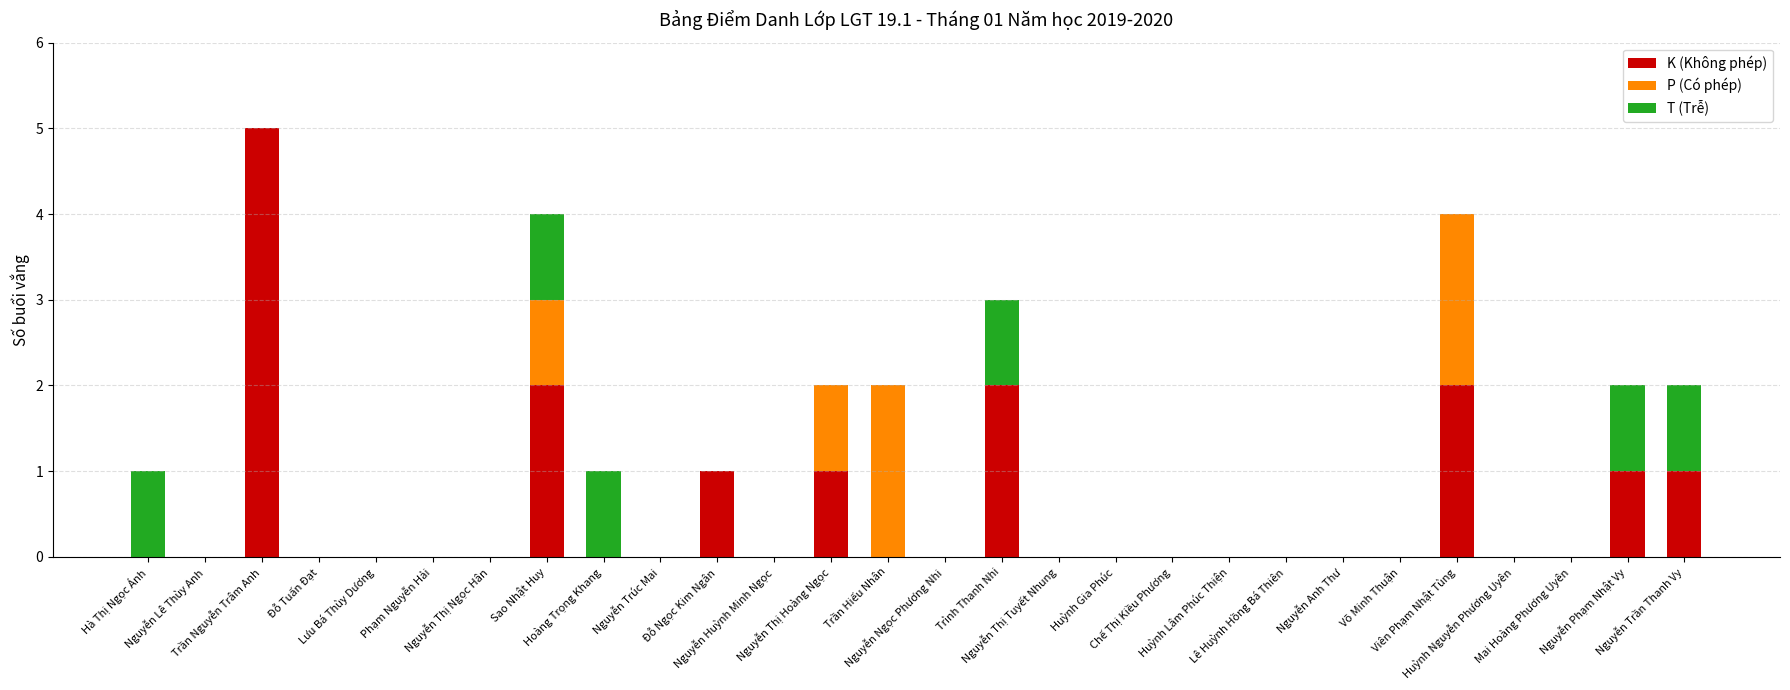

What is the maximum value for K (Không phép)?

5